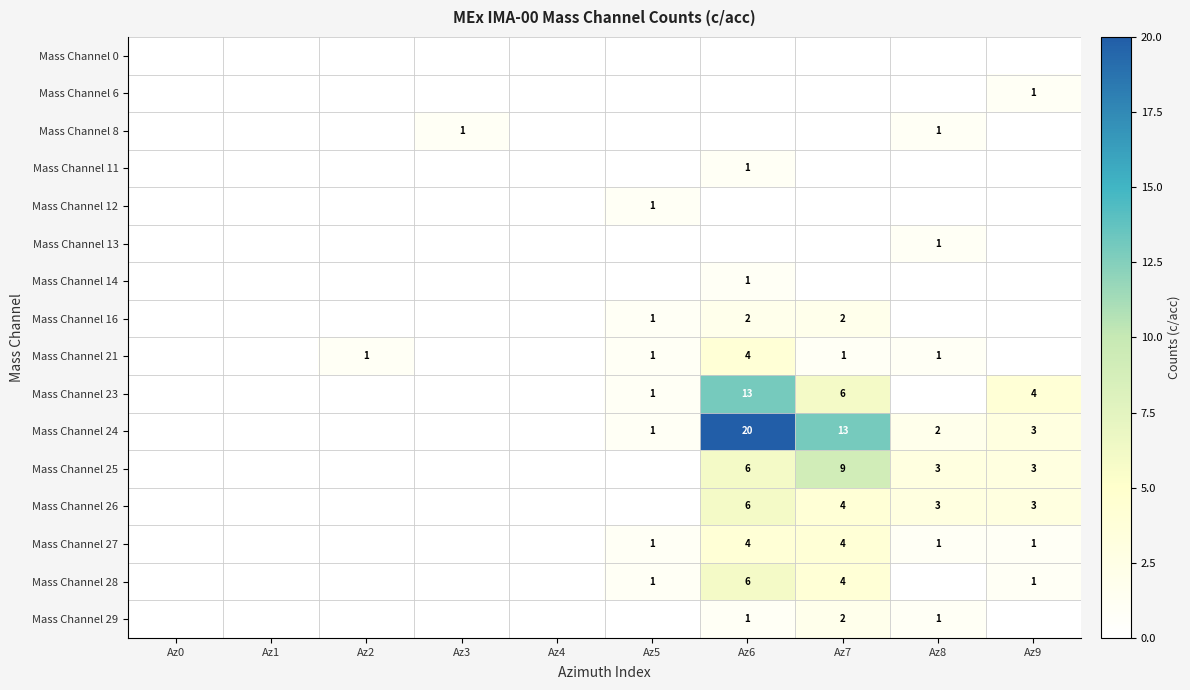

At how many categories does at least one series exceed 0?

7